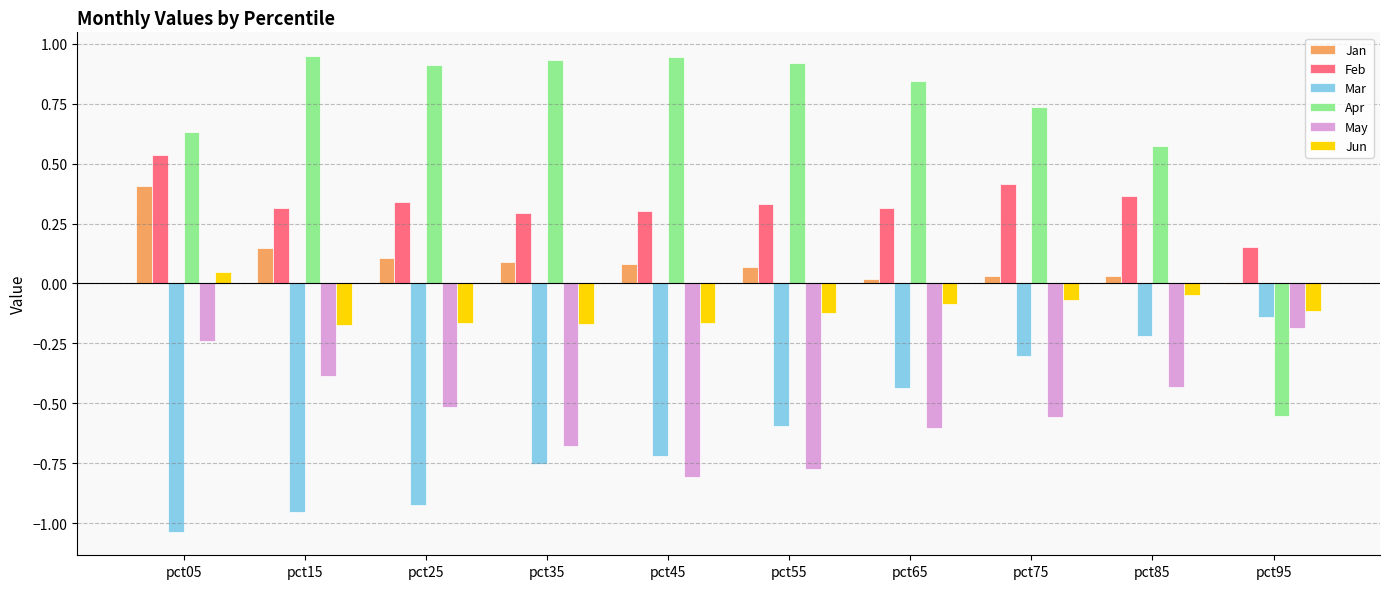

Does the chart contain stacked bars?

No